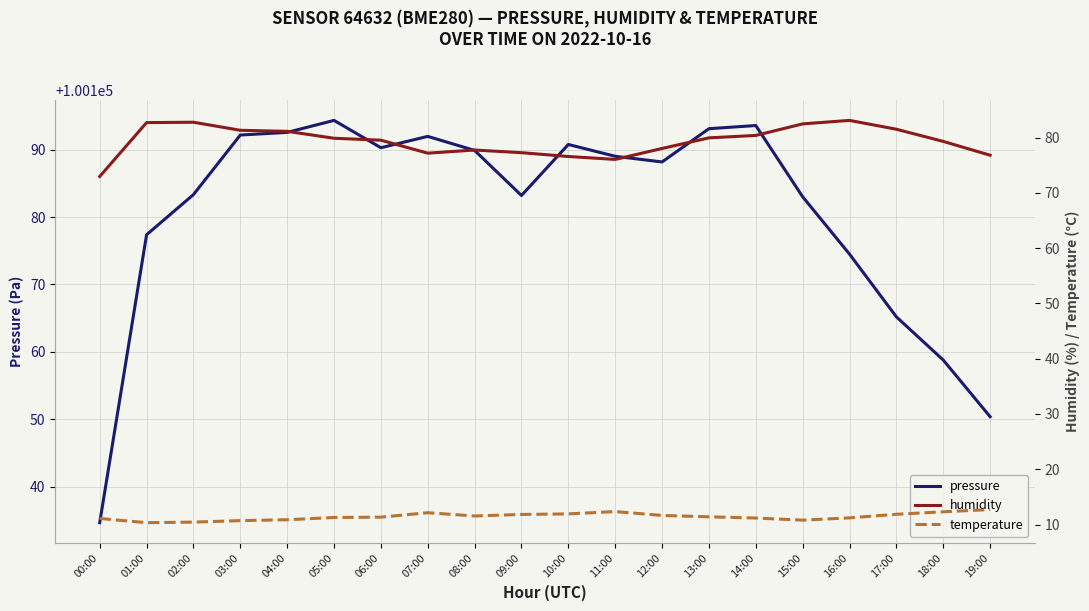

Where does the pressure series first go above 100189?

03:00